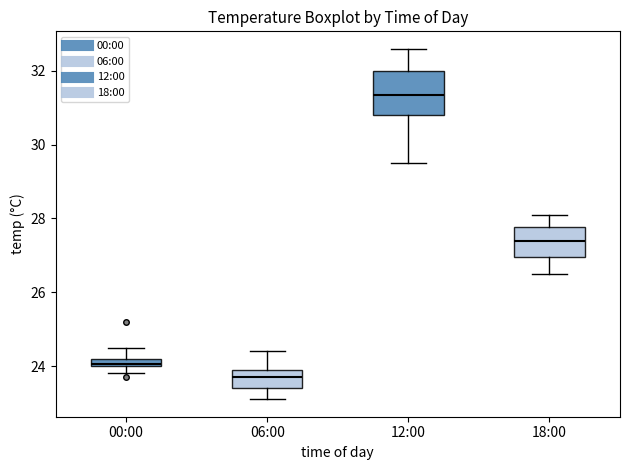

Where is the lower edge of the box for 18:00 on the y-axis? The values are not printed on the chart, so give them approximately, as read against the axis.

27.0